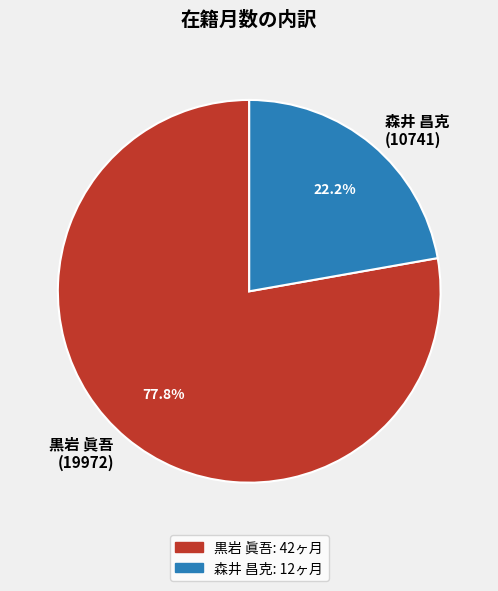

Approximately how many times larger is the value at 黒岩 眞吾 (19972) compared to 森井 昌克 (10741)?

3.5